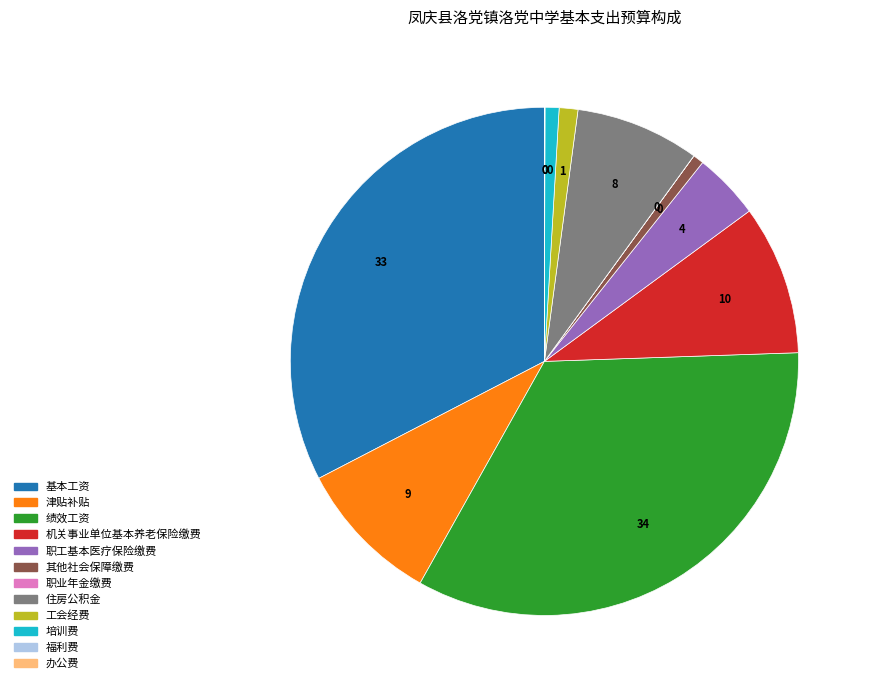

Is it true that 机关事业单位基本养老保险缴费 is 17% of the pie?

False